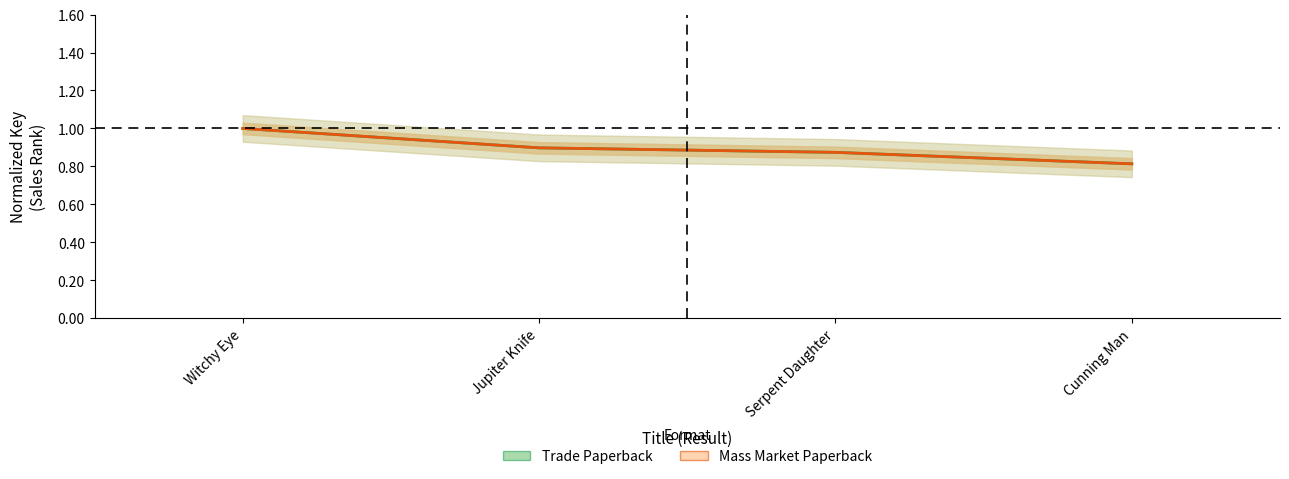

What is the difference between the maximum and minimum values in the Mass Market Paperback series?

0.2